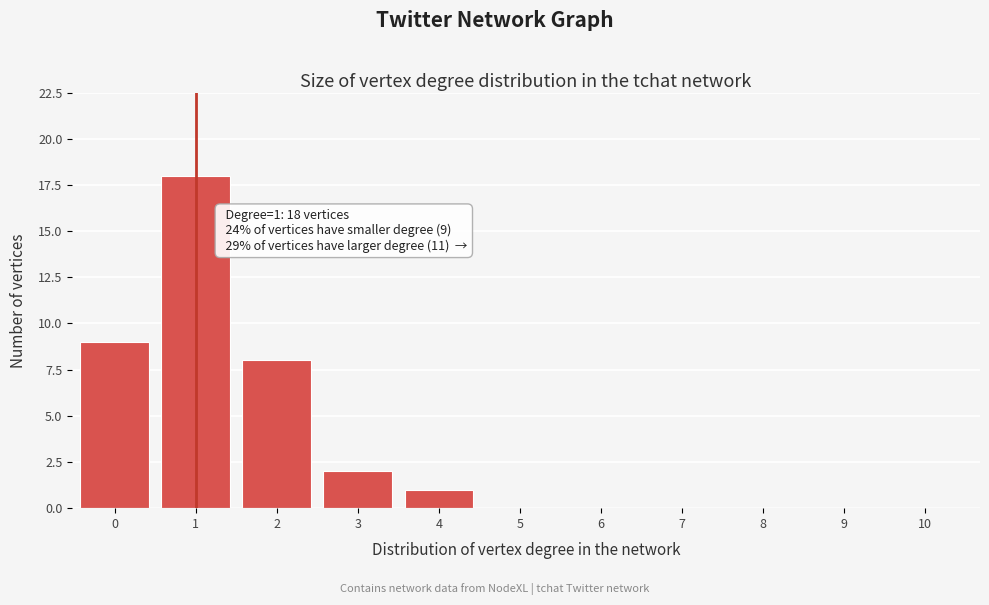

Reading left to right, list all the values displayed in this chart.

0=9	1=18	2=8	3=2	4=1	5=0	6=0	7=0	8=0	9=0	10=0